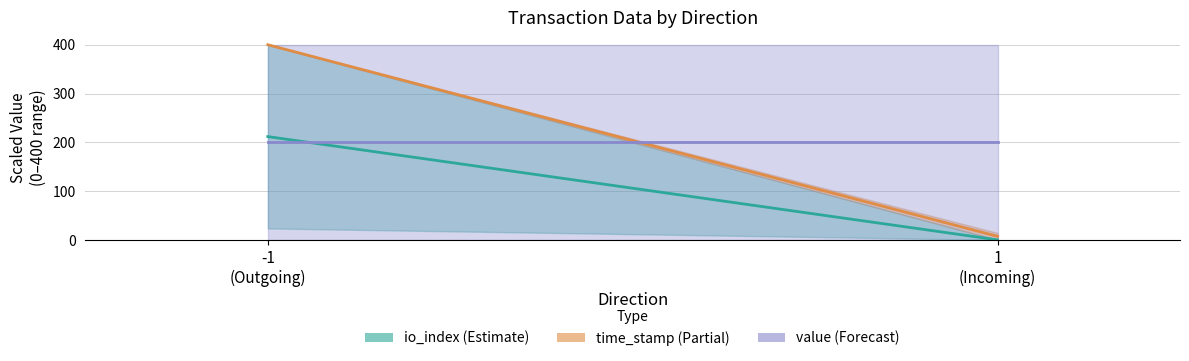

What is the average value of the io_index series?

105.9